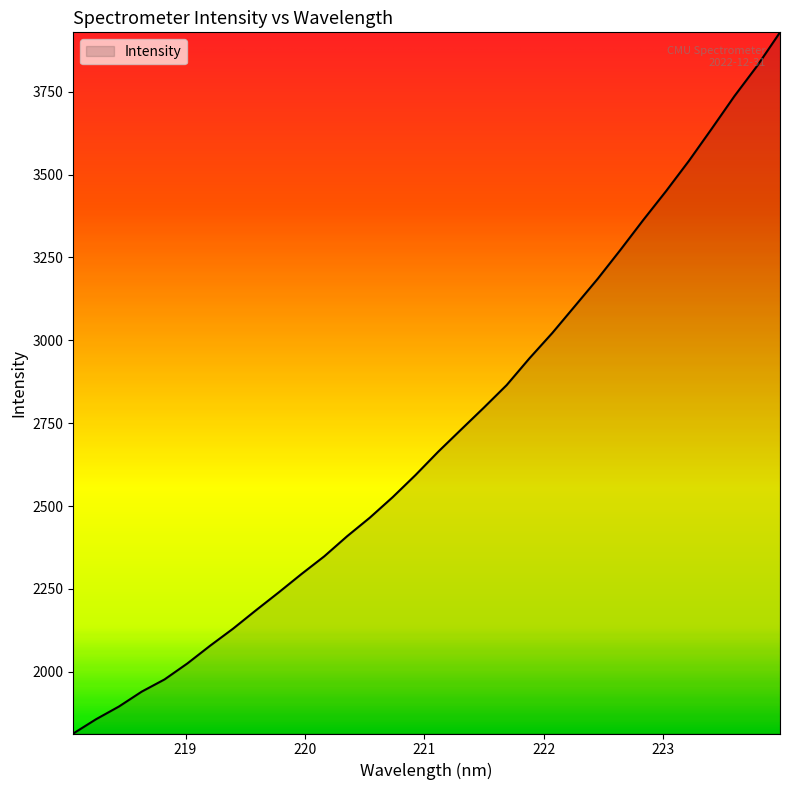

What is the difference between the maximum and minimum values?

2115.4